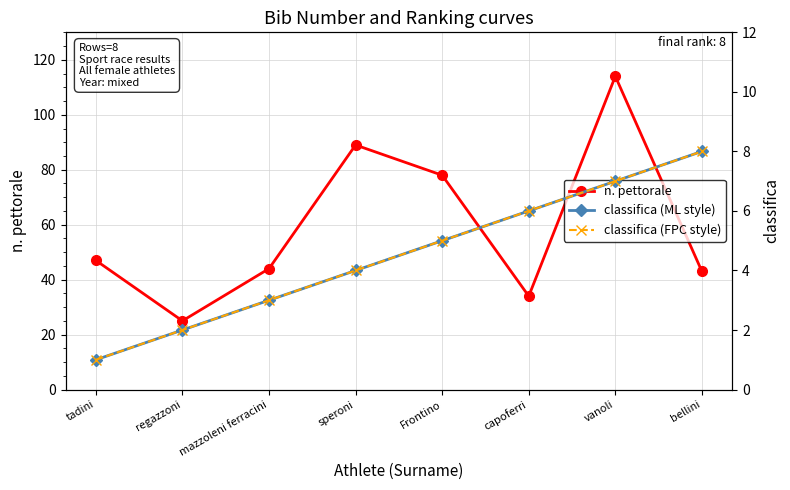

At which category is the sum across all series the highest?

vanoli